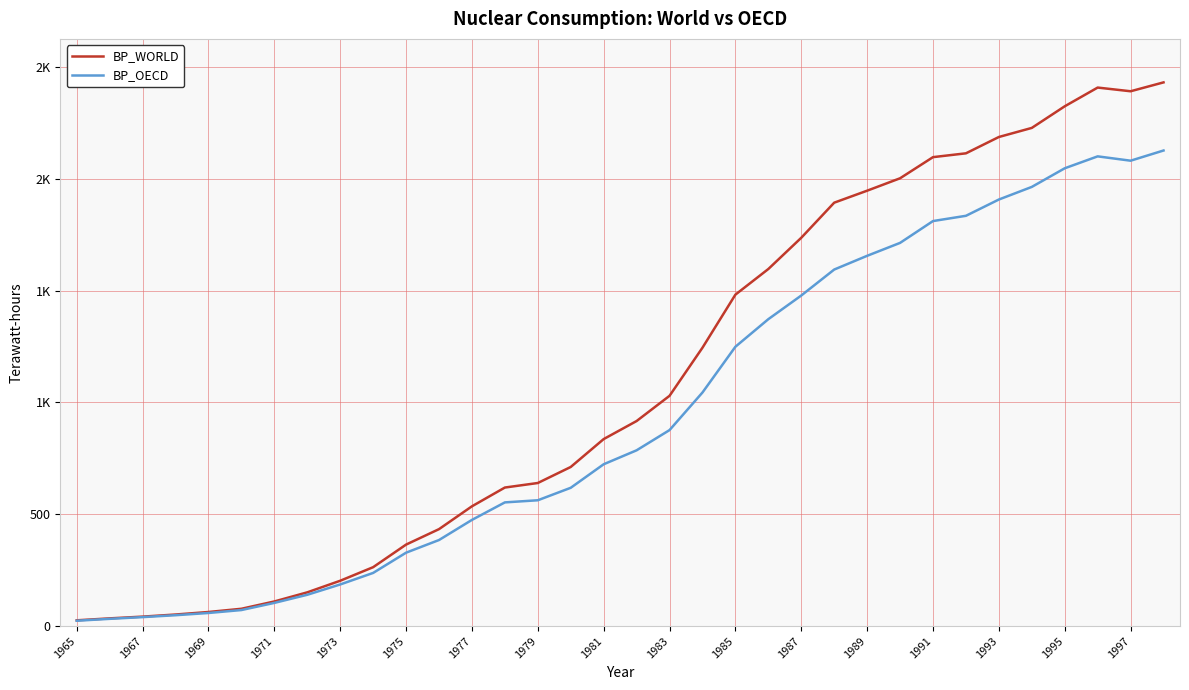

True or false: BP_WORLD and BP_OECD intersect in this chart.

False